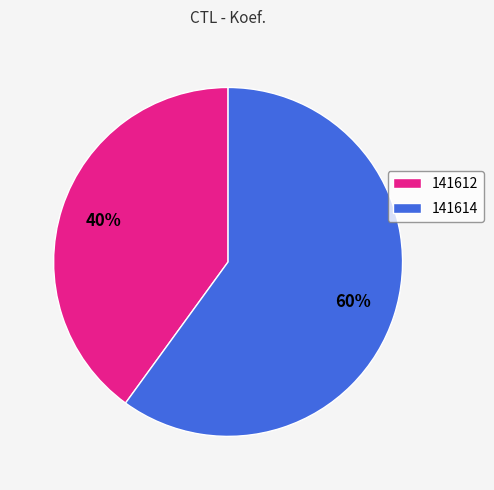

Rank the categories by value from highest to lowest.

141614, 141612